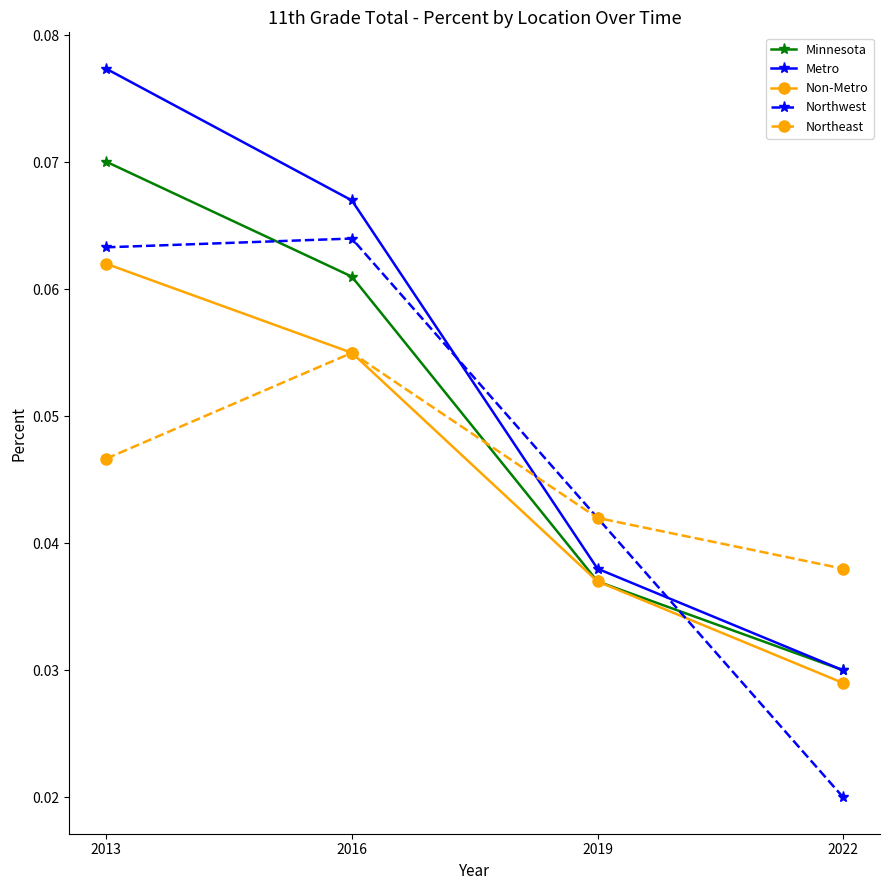

At which category does the chart reach its minimum across all series?

2022